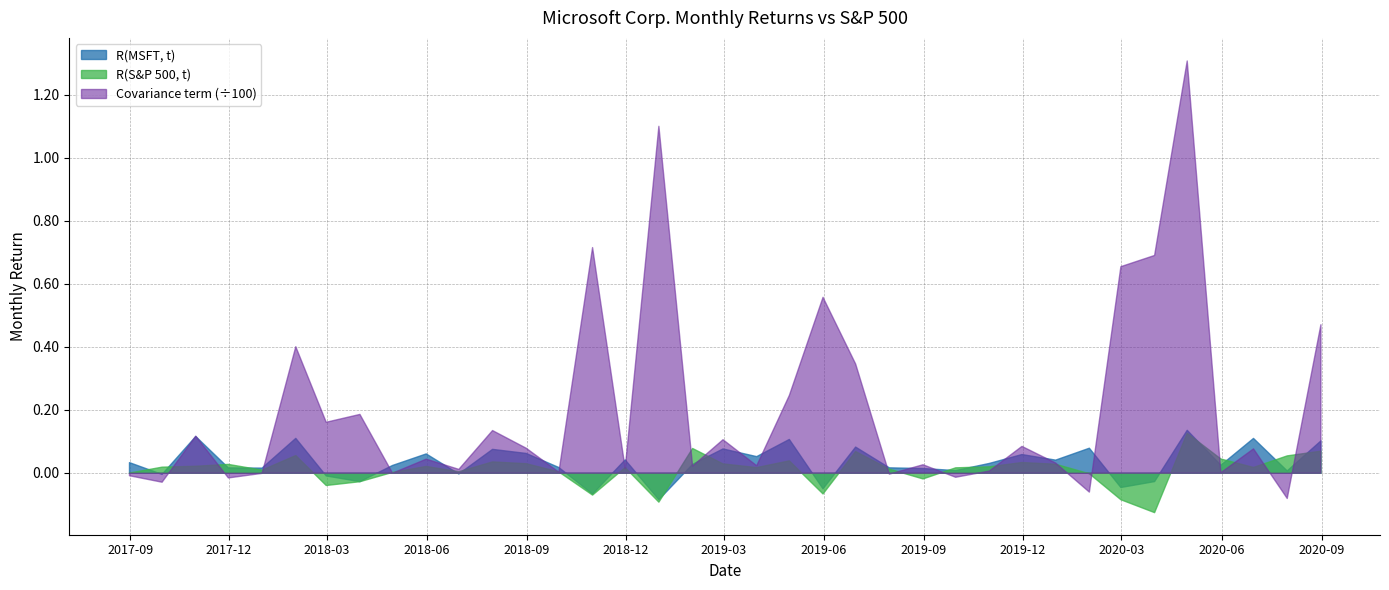

Which series has the widest spread of values?

Covariance term (÷100)